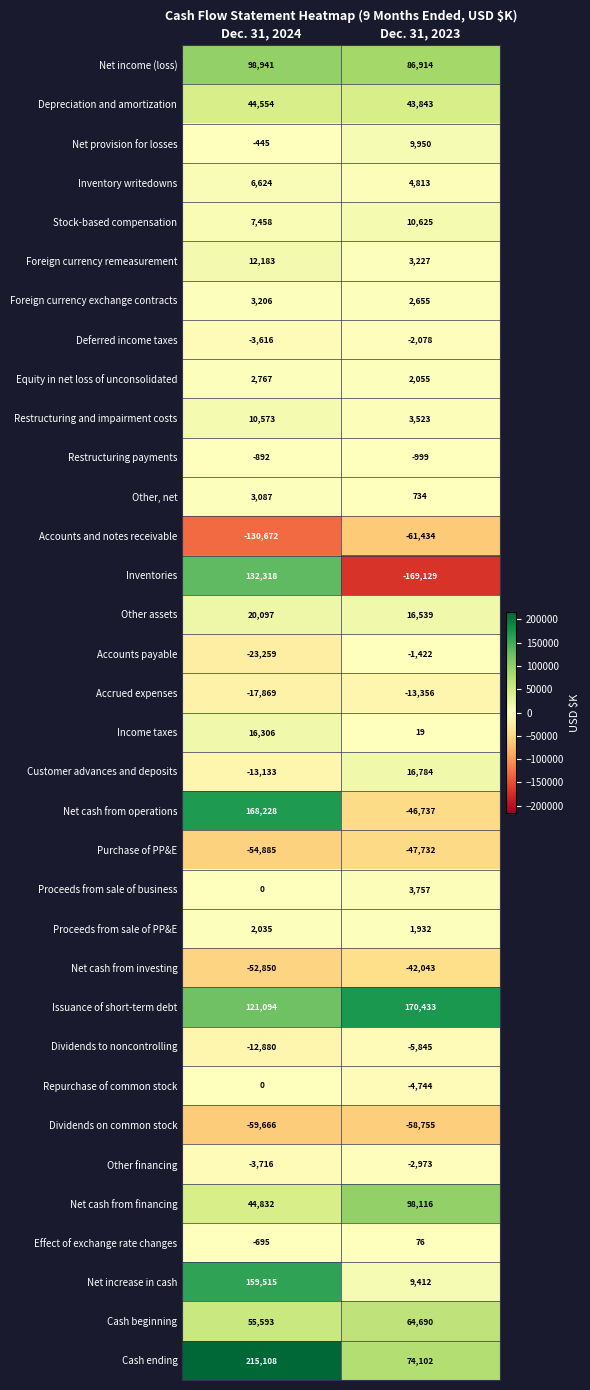

What is the total value across all series at Dec. 31, 2023?

166952